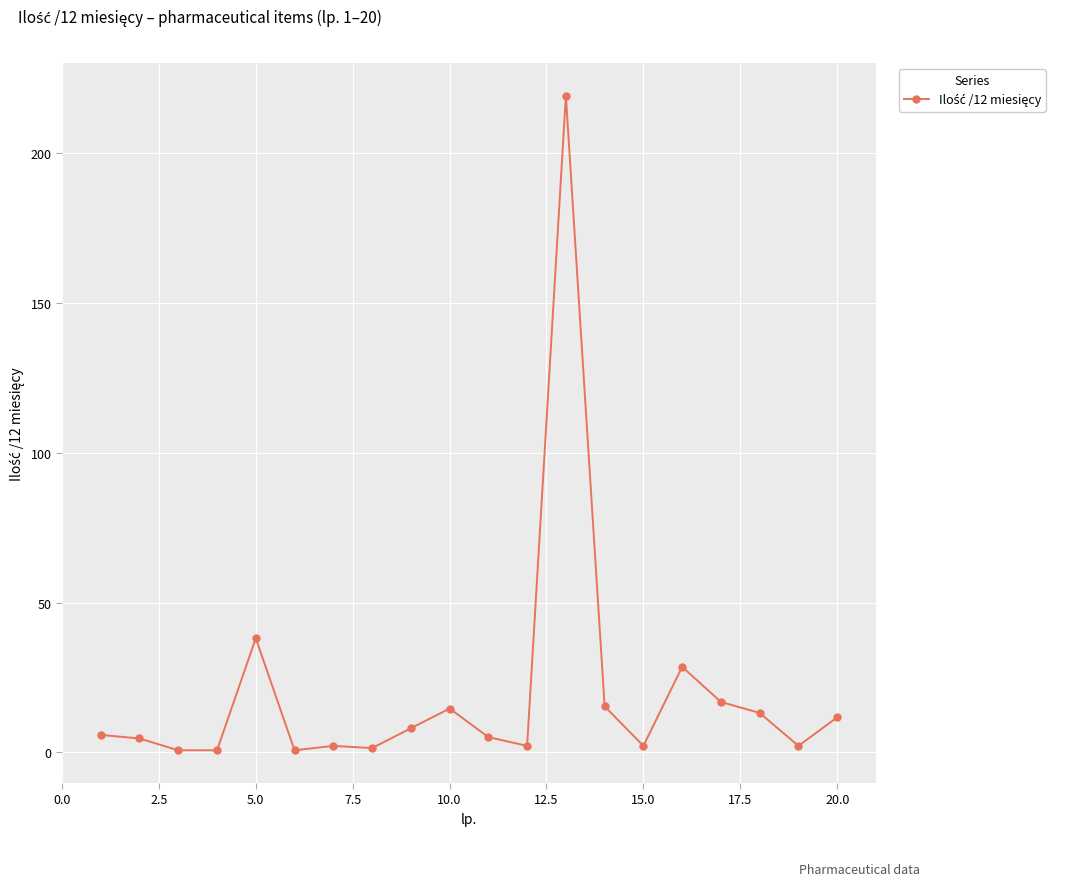

True or false: the data has more than 0 interior local peaks.

True